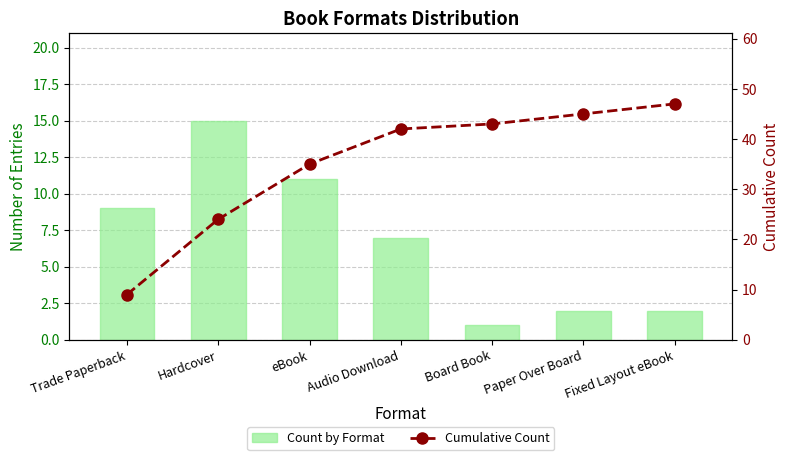

True or false: Count by Format has a value of 7 at Audio Download.

True